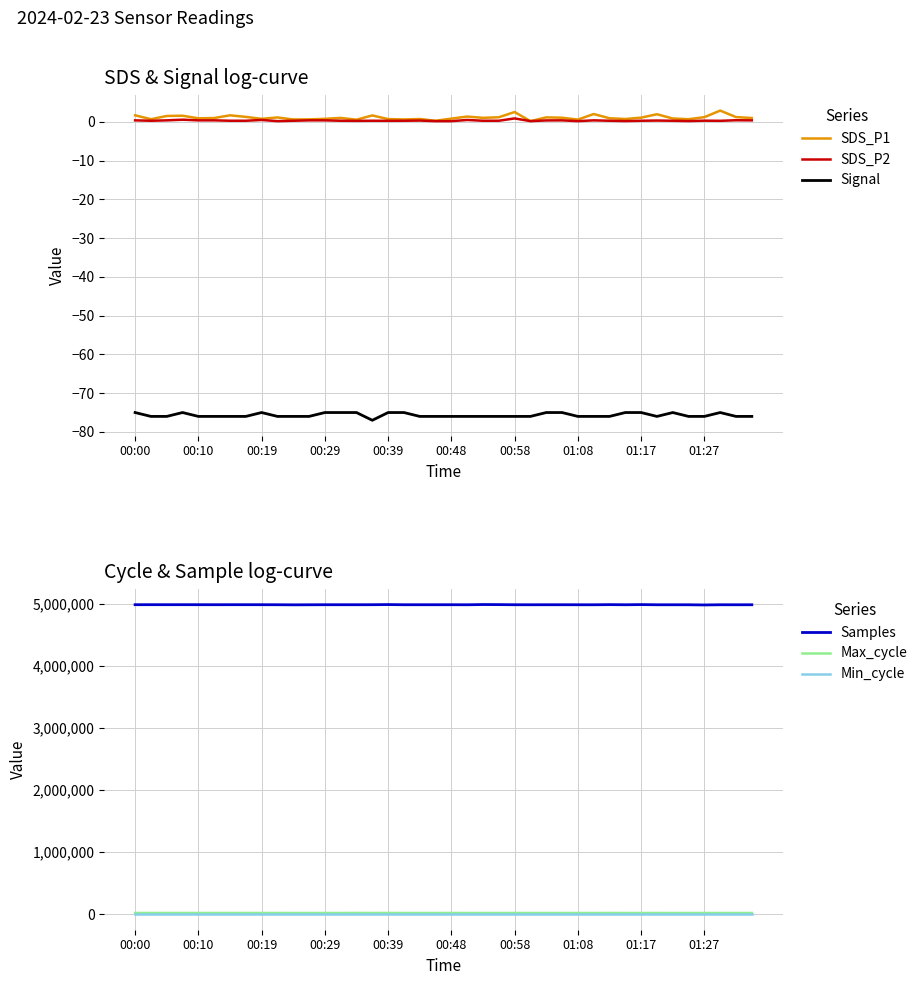

What is the average value of the Signal series?

-75.7